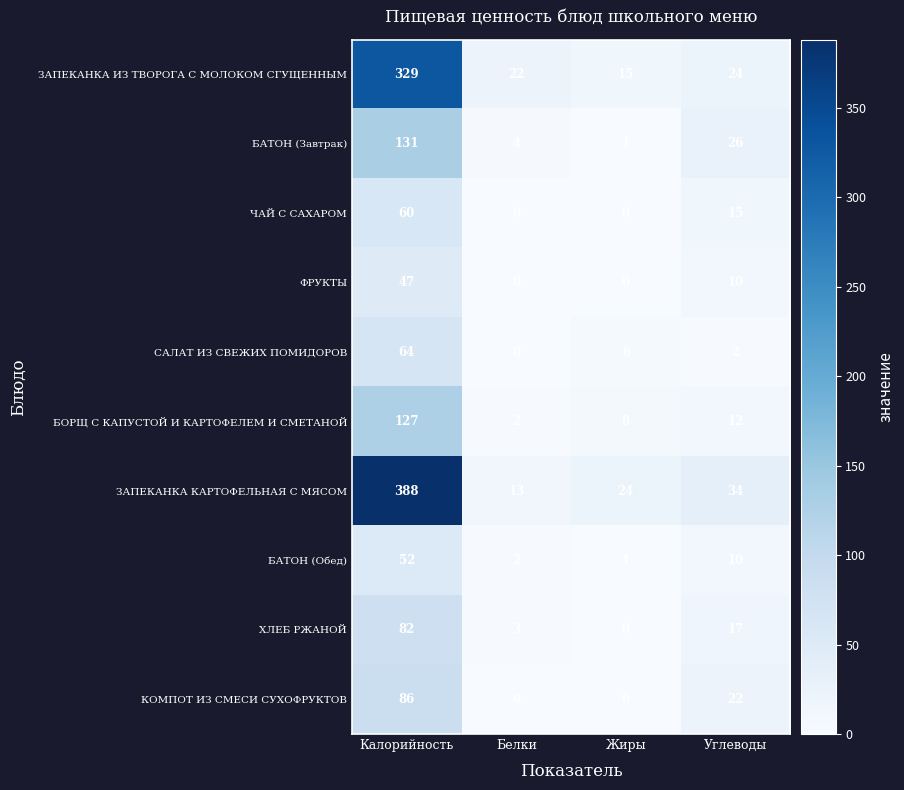

What is the difference between the highest and lowest values at Углеводы?

32